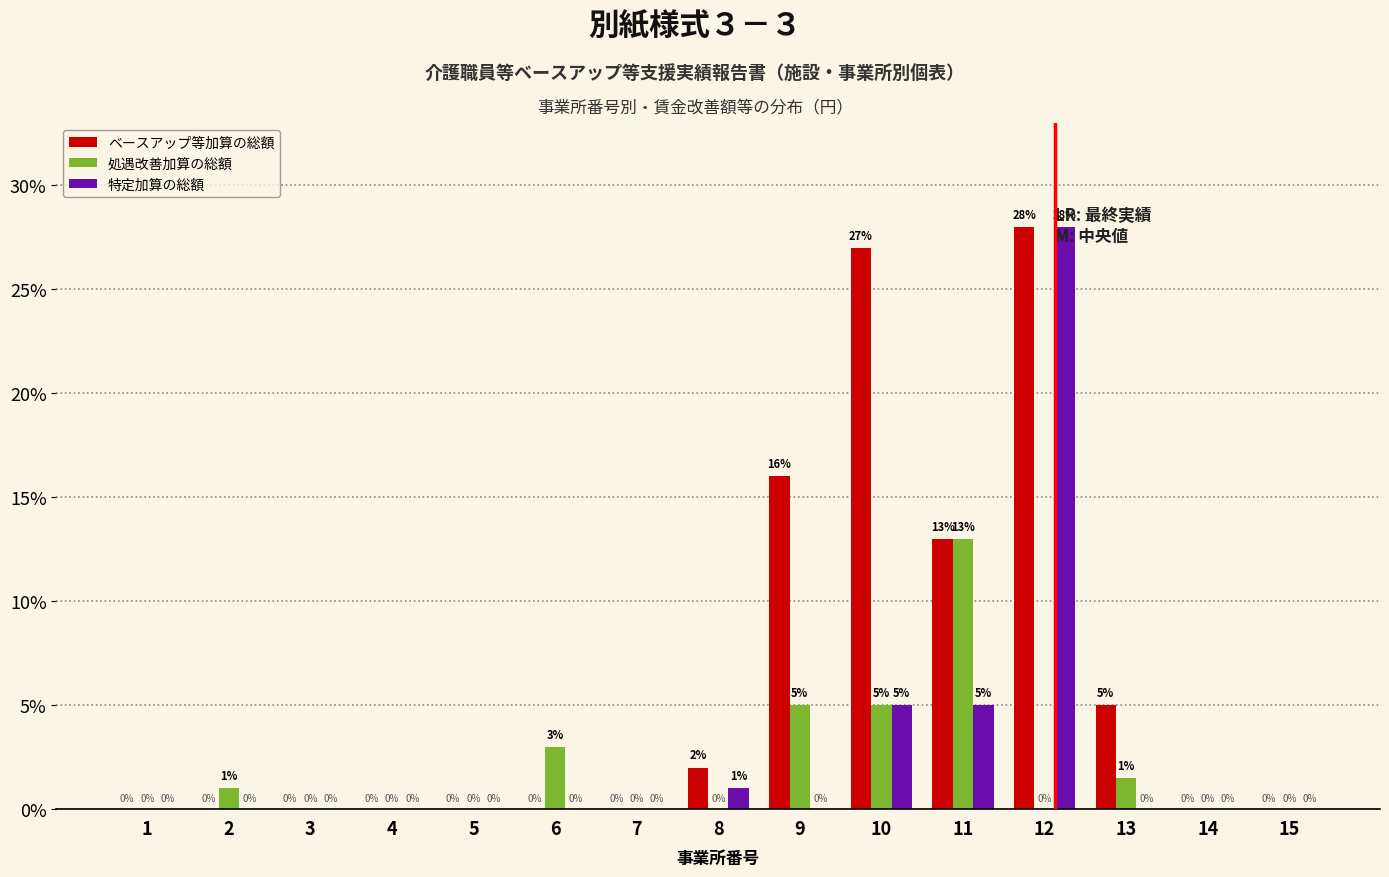

Which series changed the most between 9 and 15?

ベースアップ等加算の総額